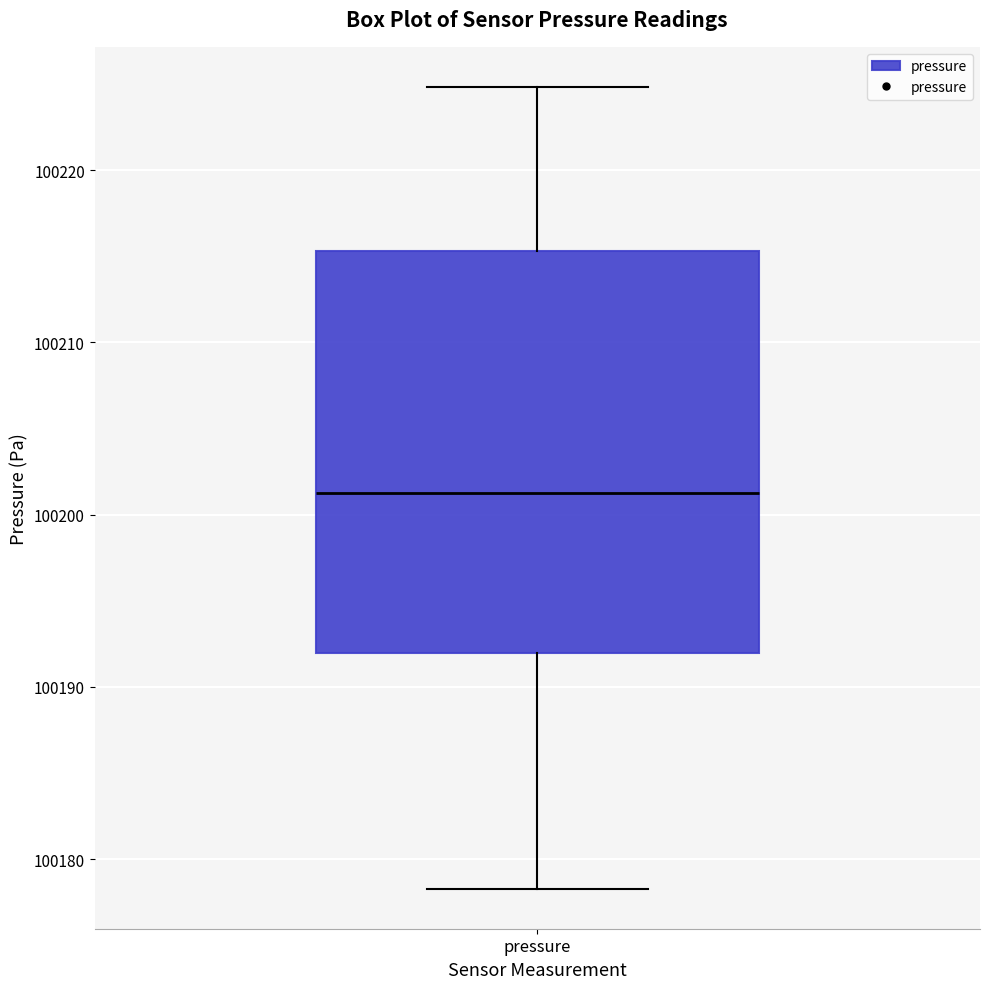

Read this box plot against the y-axis: the position of the median line, the range covered by the box, and the ends of both whiskers. The values are not printed on the chart, so give them approximately, as read against the axis.

median 100201, box 100192 to 100215, whiskers 100178 to 100225